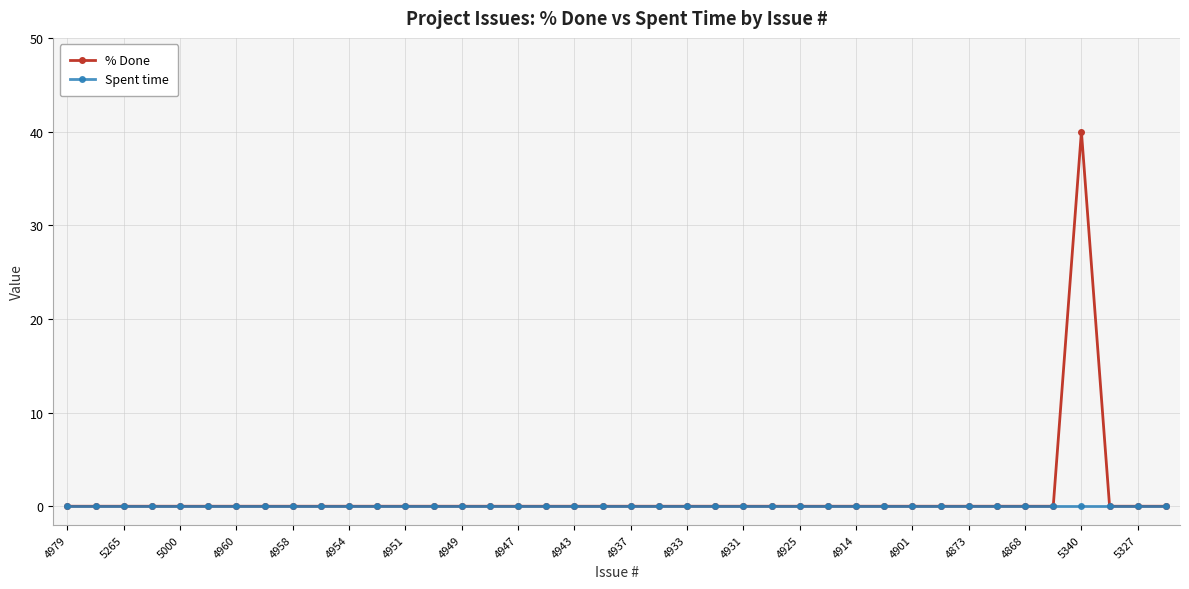

Count the number of categories in the chart.

40